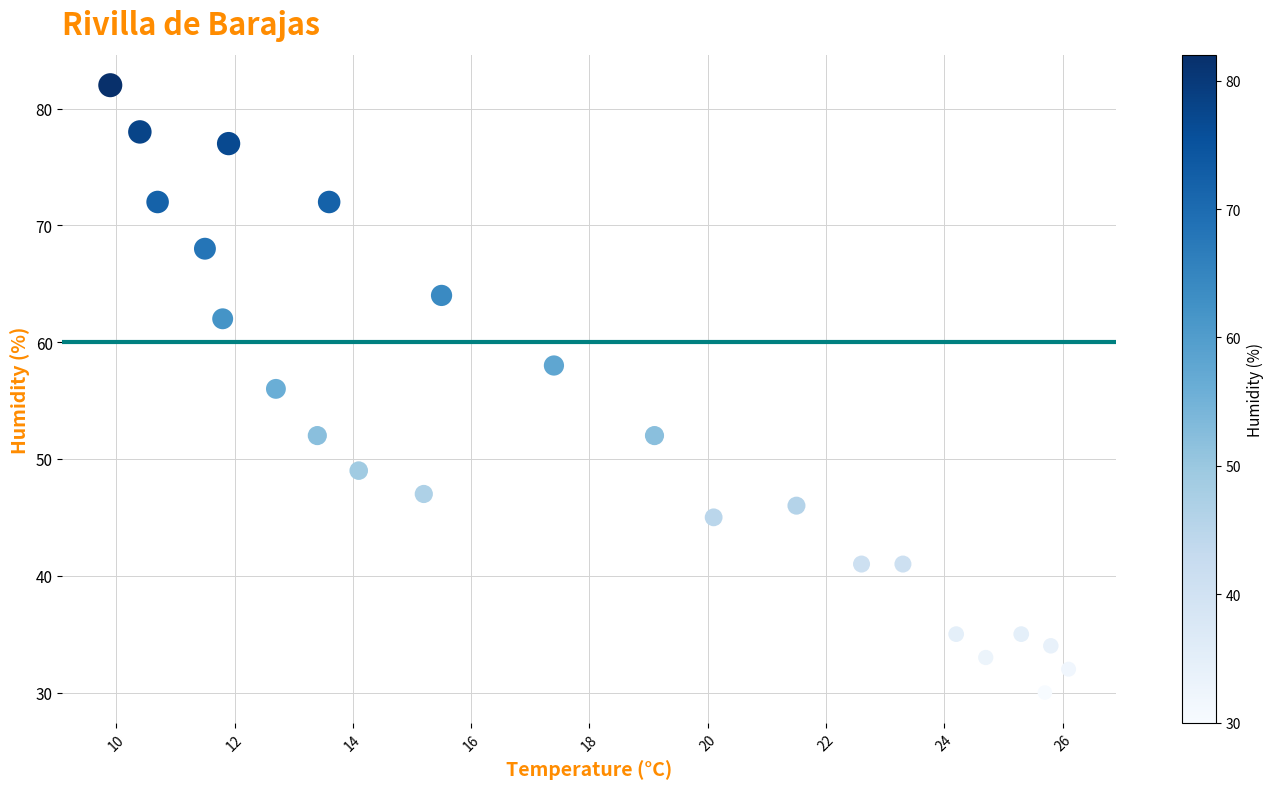

What is the range of Y values (max minus min)?

52